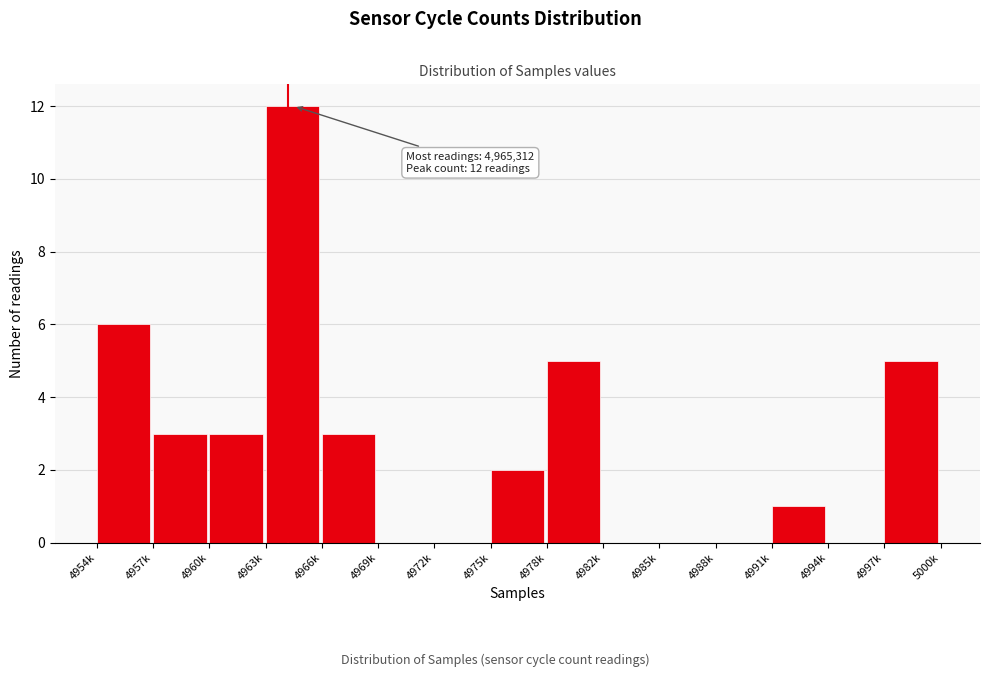

Reading left to right, list all the values displayed in this chart.

4954k=6	4957k=3	4960k=3	4963k=12	4966k=3	4969k=0	4972k=0	4975k=2	4978k=5	4982k=0	4985k=0	4988k=0	4991k=1	4994k=0	4997k=5